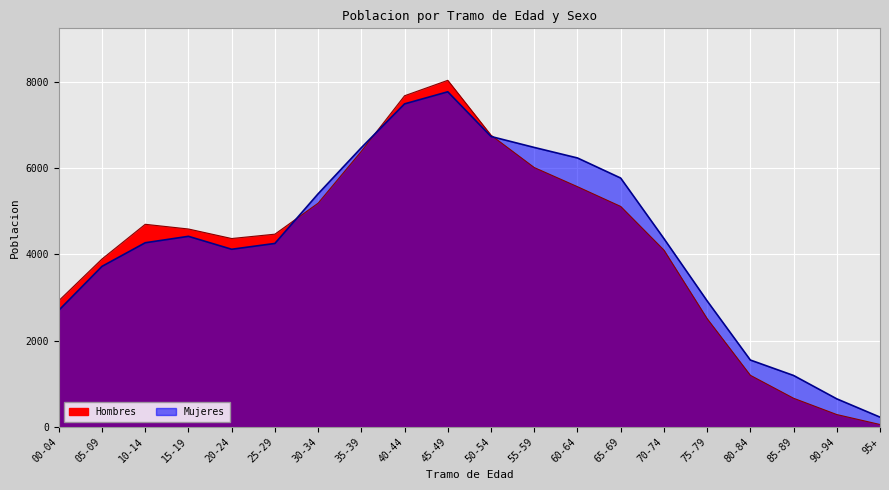

Reading left to right, what are all the values shown in this chart?

Hombres: 00-04=2925	05-09=3893	10-14=4697	15-19=4588	20-24=4367	25-29=4468	30-34=5186	35-39=6389	40-44=7677	45-49=8035	50-54=6763	55-59=6013	60-64=5569	65-69=5111	70-74=4100	75-79=2510	80-84=1196	85-89=664	90-94=286	95+=55
Mujeres: 00-04=2703	05-09=3722	10-14=4269	15-19=4418	20-24=4118	25-29=4253	30-34=5404	35-39=6473	40-44=7489	45-49=7769	50-54=6733	55-59=6479	60-64=6235	65-69=5769	70-74=4367	75-79=2922	80-84=1550	85-89=1192	90-94=650	95+=226